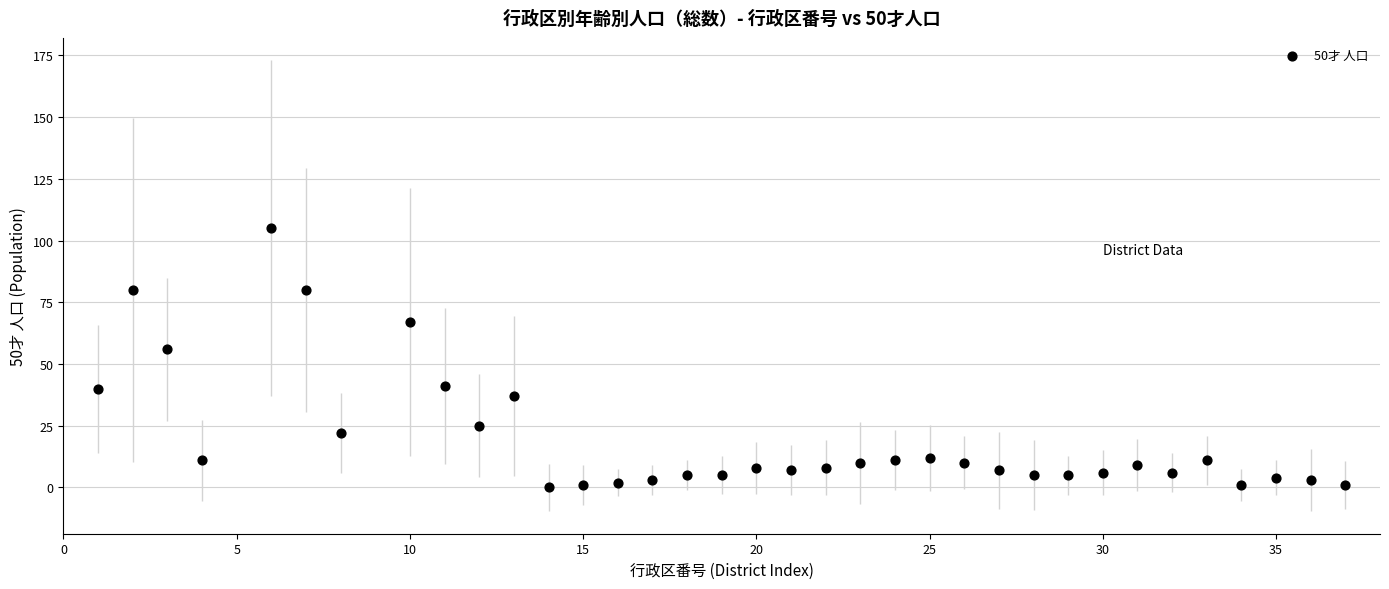

What Y value in the scatter plot is closest to 52?

56